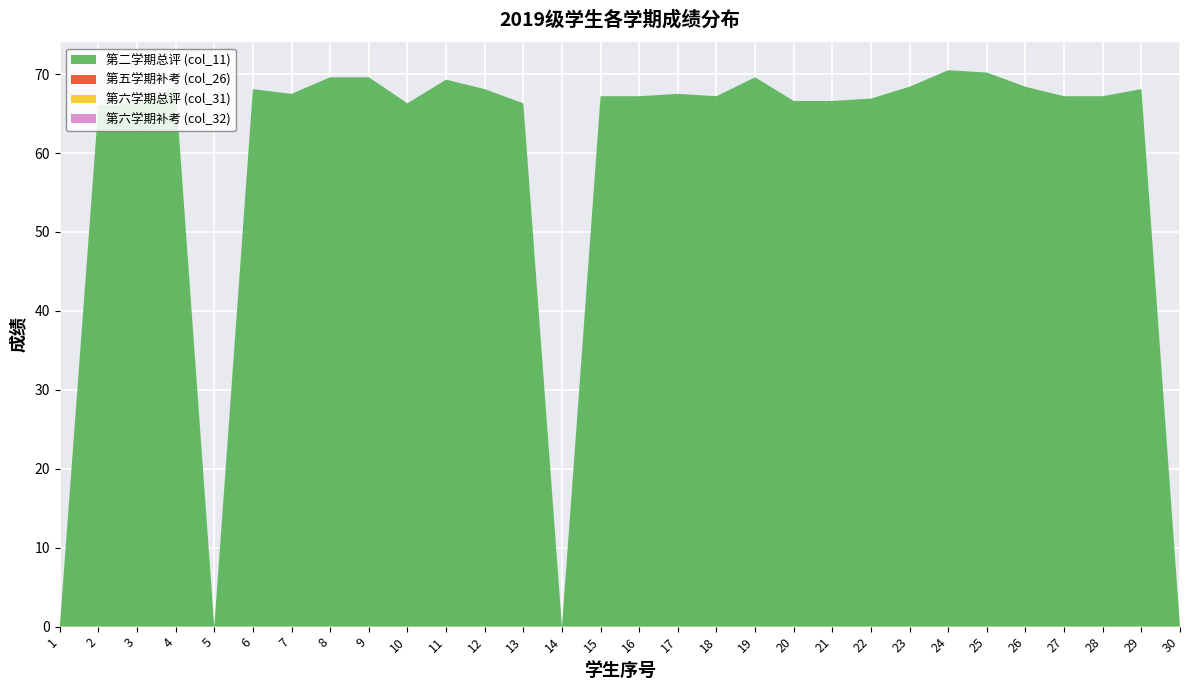

Reading left to right, what are all the values shown in this chart?

第二学期总评 (col_11): 0.0	66.0	66.3	68.1	0.0	68.1	67.5	69.6	69.6	66.3	69.3	68.1	66.3	0.0	67.2	67.2	67.5	67.2	69.6	66.6	66.6	66.9	68.4	70.5	70.2	68.4	67.2	67.2	68.1	0.0
第五学期补考 (col_26): 0.0	0.0	0.0	0.0	0.0	0.0	0.0	0.0	0.0	0.0	0.0	0.0	0.0	0.0	0.0	0.0	0.0	0.0	0.0	0.0	0.0	0.0	0.0	0.0	0.0	0.0	0.0	0.0	0.0	0.0
第六学期总评 (col_31): 0.0	0.0	0.0	0.0	0.0	0.0	0.0	0.0	0.0	0.0	0.0	0.0	0.0	0.0	0.0	0.0	0.0	0.0	0.0	0.0	0.0	0.0	0.0	0.0	0.0	0.0	0.0	0.0	0.0	0.0
第六学期补考 (col_32): 0.0	0.0	0.0	0.0	0.0	0.0	0.0	0.0	0.0	0.0	0.0	0.0	0.0	0.0	0.0	0.0	0.0	0.0	0.0	0.0	0.0	0.0	0.0	0.0	0.0	0.0	0.0	0.0	0.0	0.0